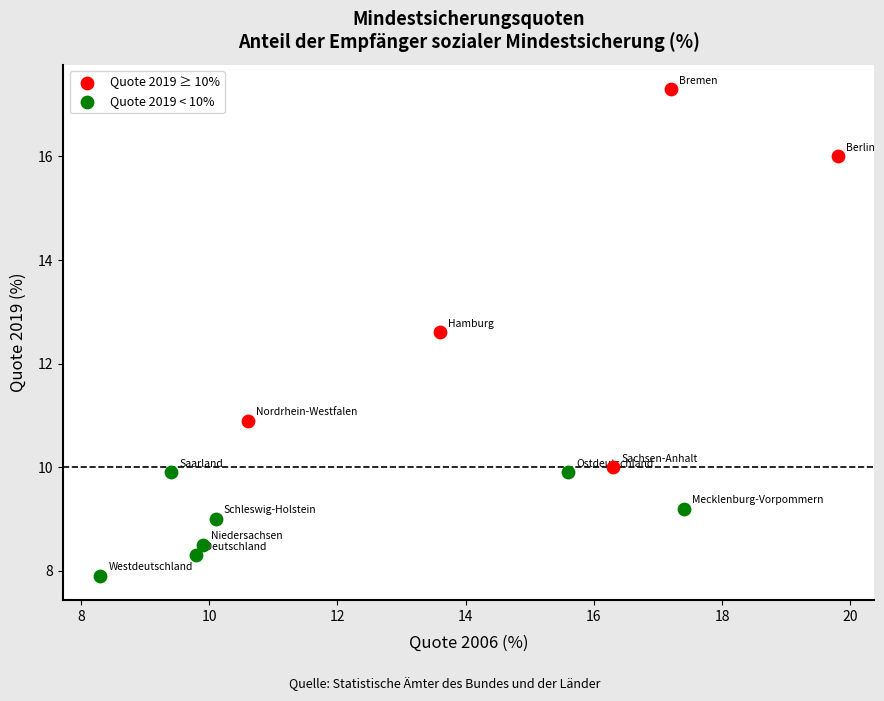

Which series contains the highest Y value?

Quote 2019 ≥ 10%